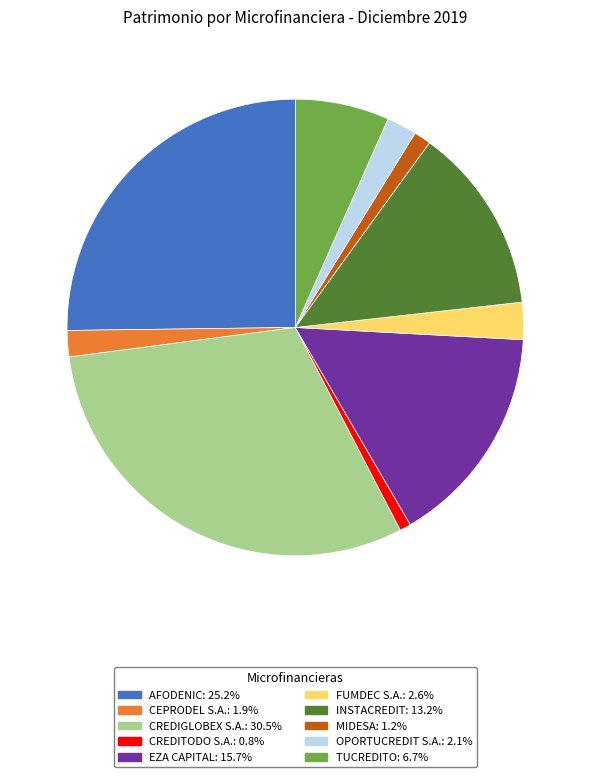

How many segments does this pie chart have?

10